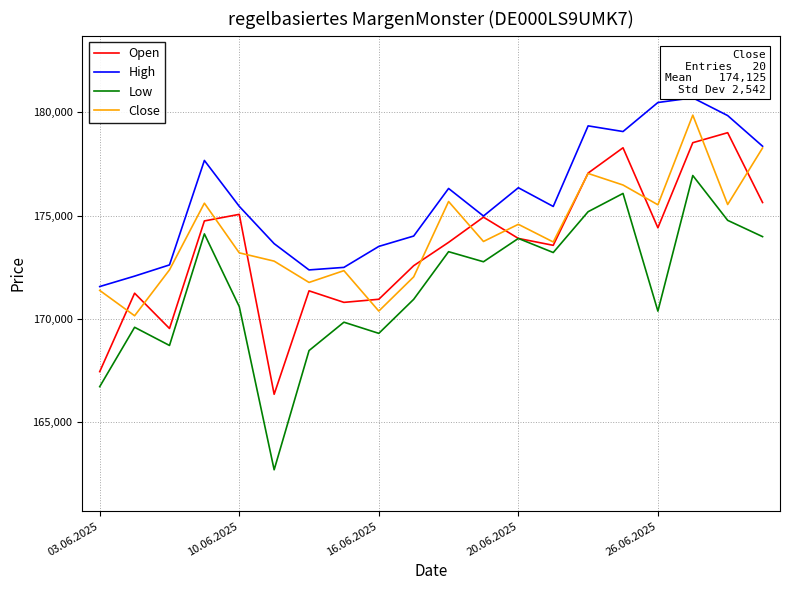

Which series has the largest range (max minus min)?

Low